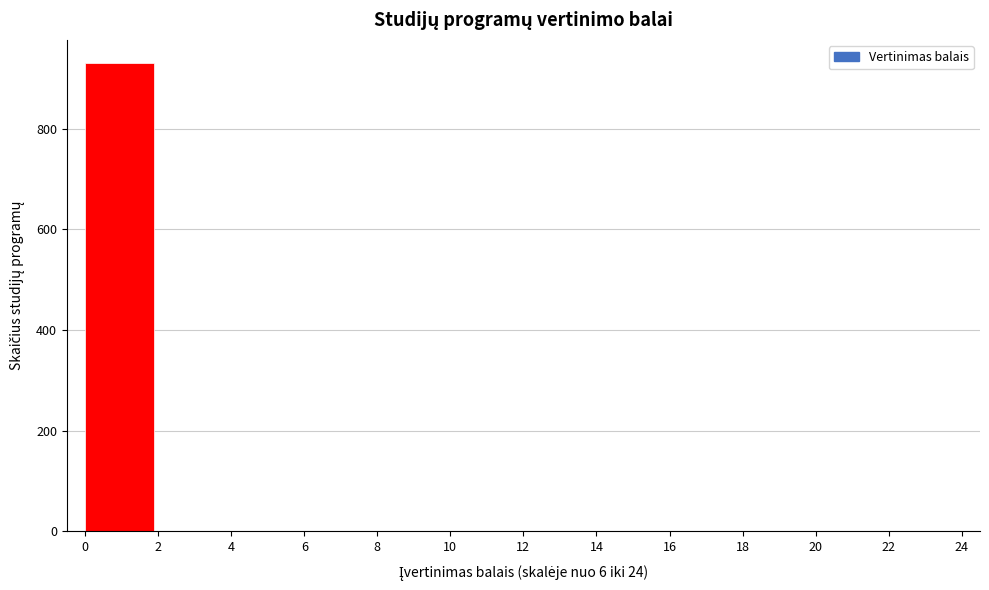

How tall is the bar that spans 0 to 2 on the x-axis? The values are not printed on the chart, so give them approximately, as read against the axis.

940